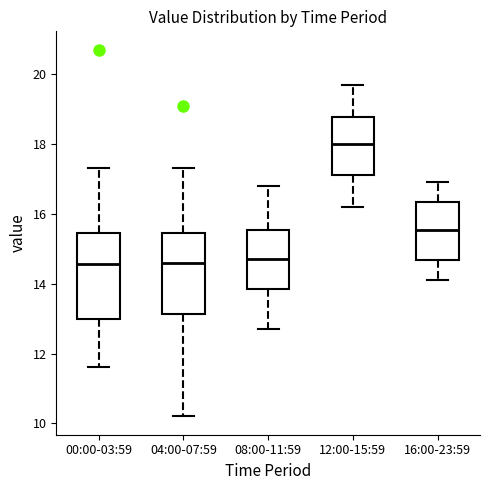

Reading left to right, transcribe this box plot: for each box, give where its median line is, the range the box spans, and where its two whiskers end, as read against the y-axis. The values are not printed on the chart, so give them approximately, as read against the axis.

00:00-03:59: median 14.6, box 13.0 to 15.4, whiskers 11.6 to 17.4
04:00-07:59: median 14.6, box 13.2 to 15.4, whiskers 10.2 to 17.4
08:00-11:59: median 14.8, box 13.8 to 15.6, whiskers 12.8 to 16.8
12:00-15:59: median 18.0, box 17.2 to 18.8, whiskers 16.2 to 19.8
16:00-23:59: median 15.6, box 14.6 to 16.4, whiskers 14.2 to 17.0